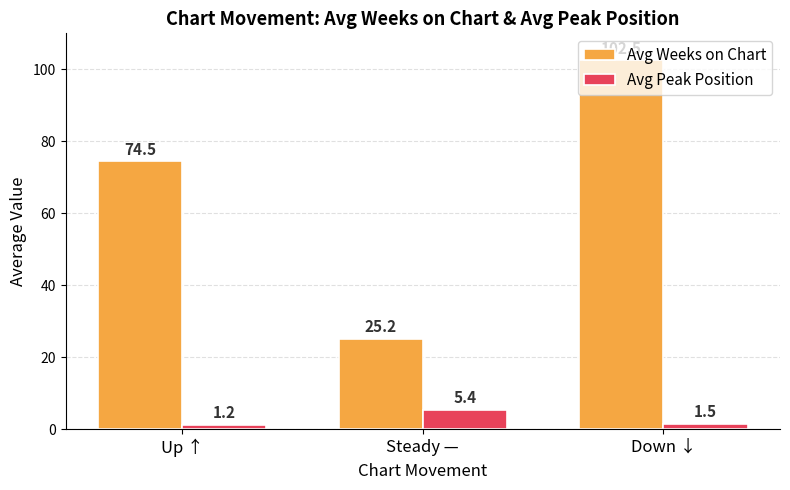

Are the bars grouped side by side (vs. stacked)?

Yes